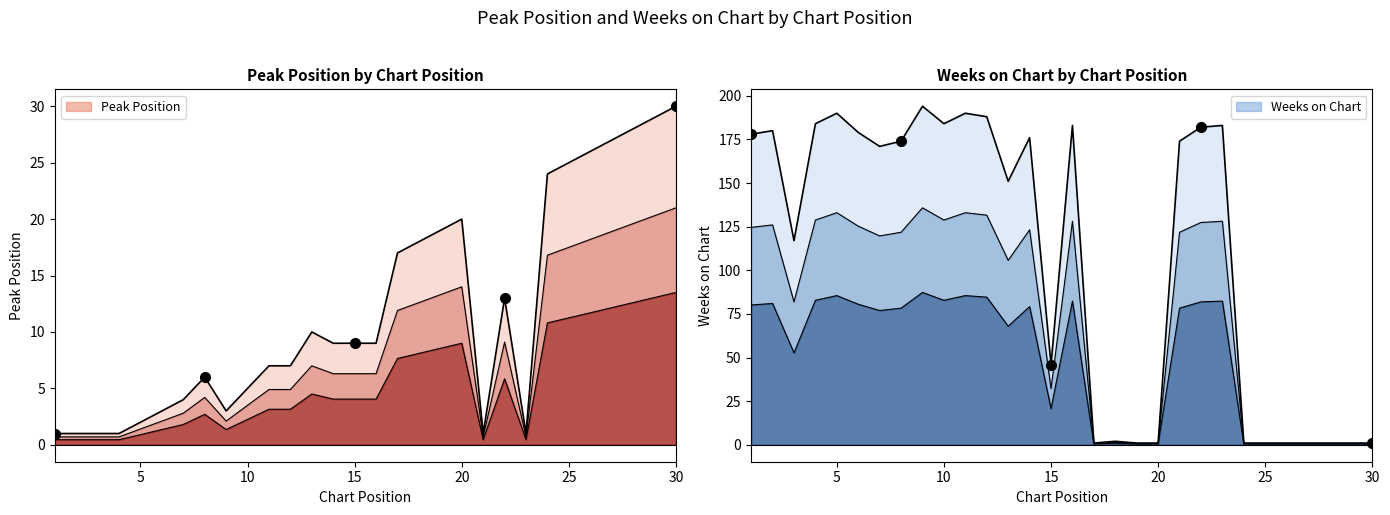

What is the sum of all Peak Position values?

356